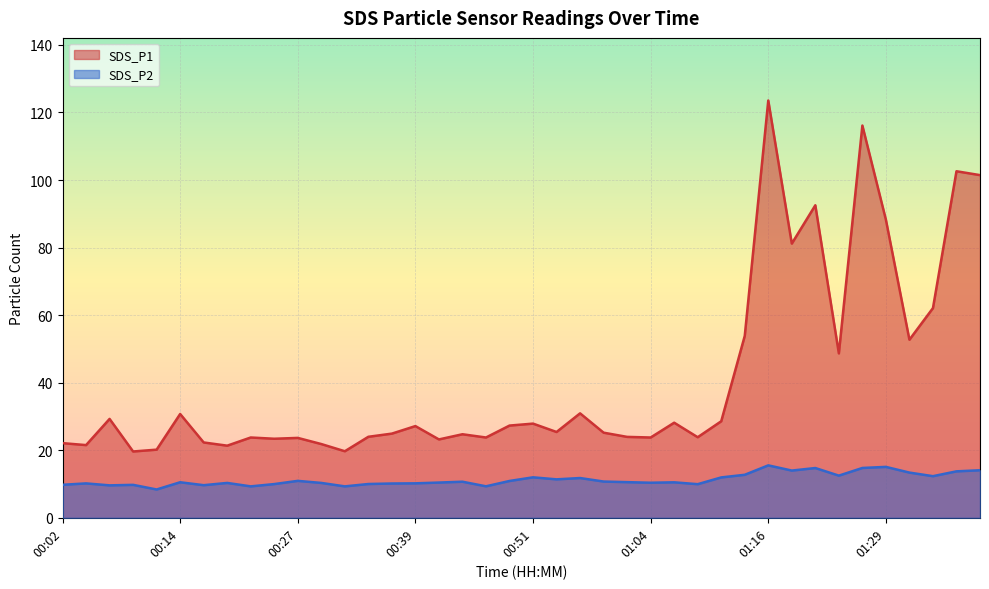

In SDS_P1, how many points are higher than both neighbors (excluding endpoints)?

13